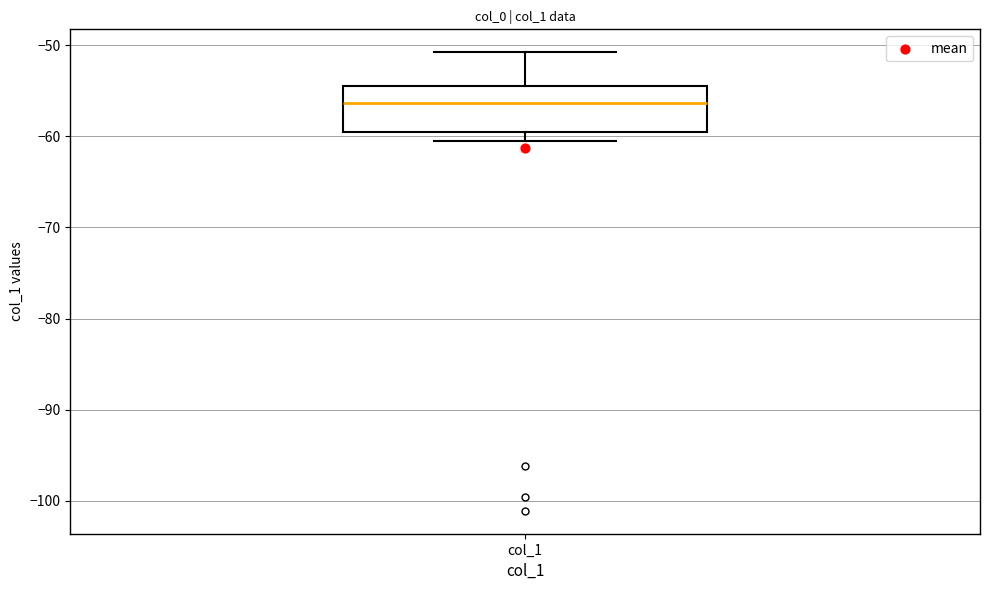

Where does the median line of the box for col_1 sit on the y-axis? The values are not printed on the chart, so give them approximately, as read against the axis.

-56